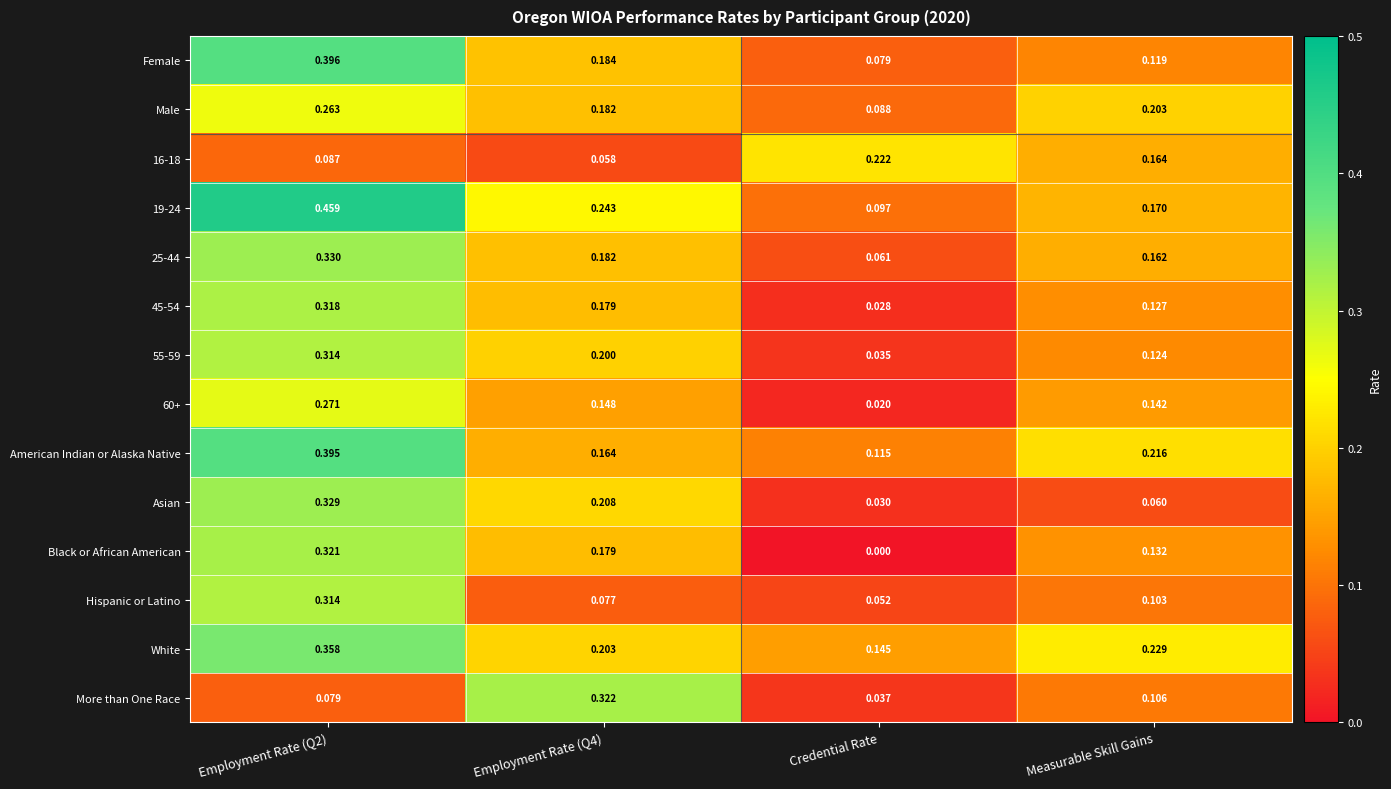

Which series has the widest spread of values?

19-24